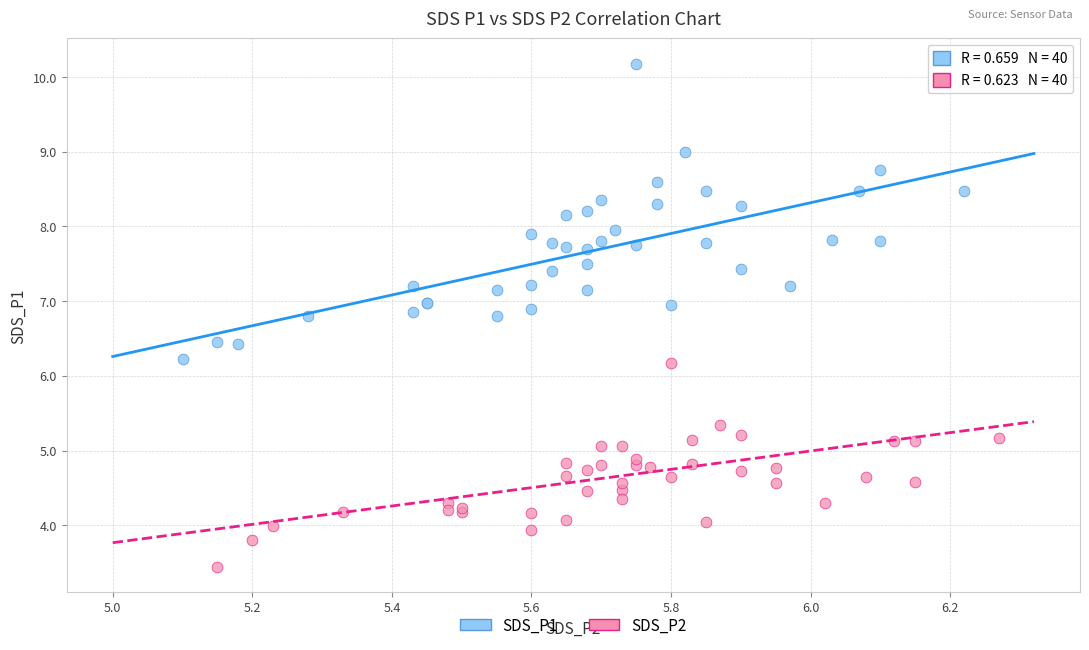

Which series reaches the minimum Y coordinate?

SDS_P2